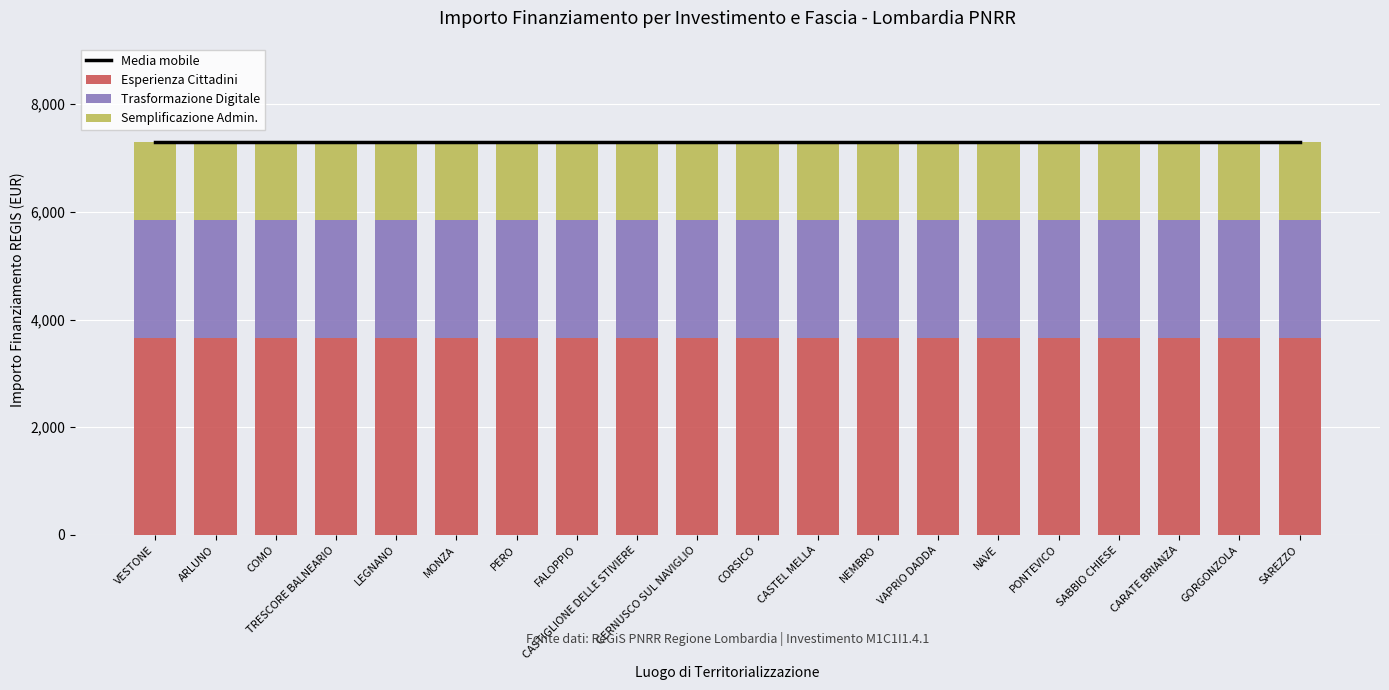

Count the number of data series in this chart.

4